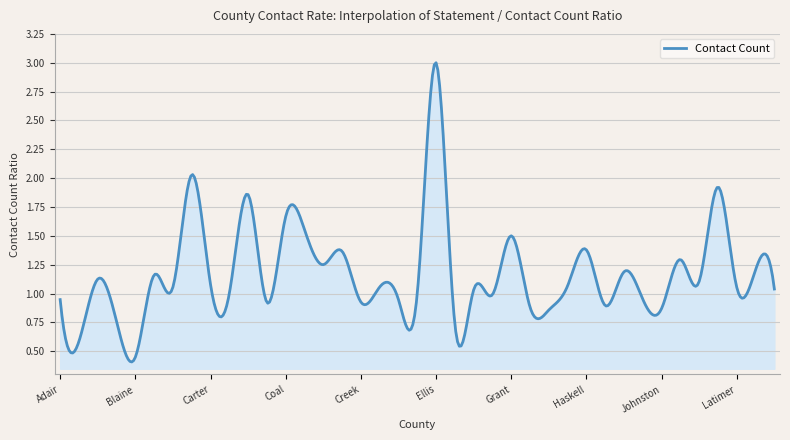

What is the greatest value displayed?

3.0